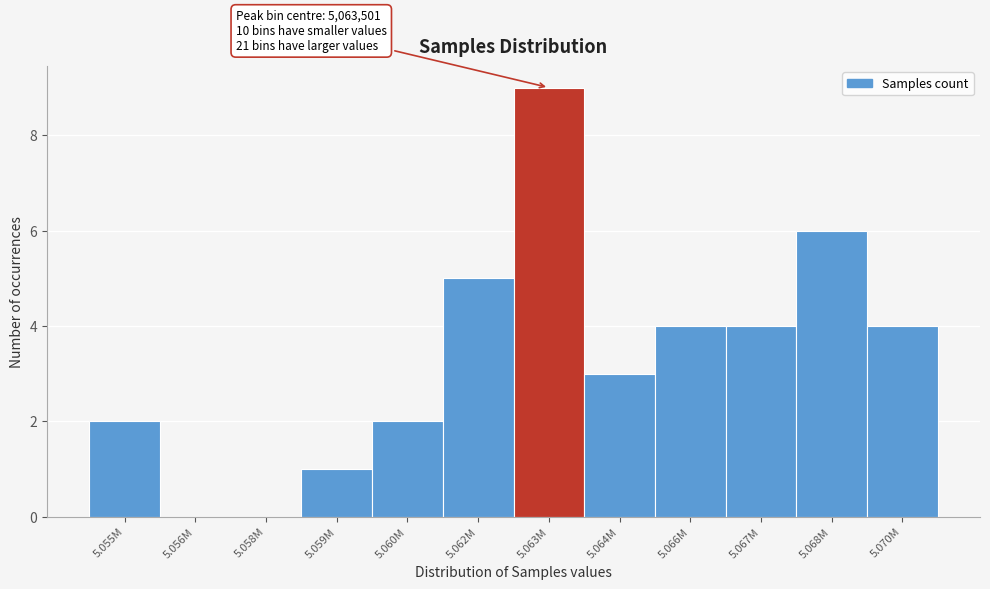

Reading left to right, list all the values displayed in this chart.

5.055M=2	5.056M=0	5.058M=0	5.059M=1	5.060M=2	5.062M=5	5.063M=9	5.064M=3	5.066M=4	5.067M=4	5.068M=6	5.070M=4